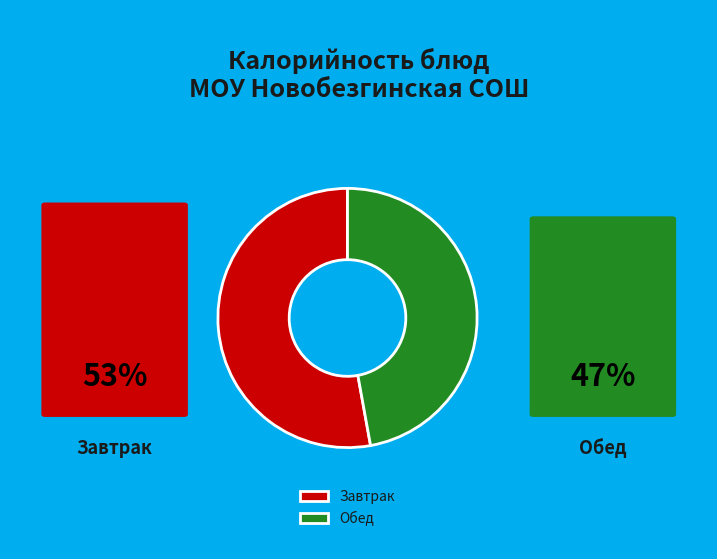

Combined, do Обед and Завтрак account for over 50%?

Yes